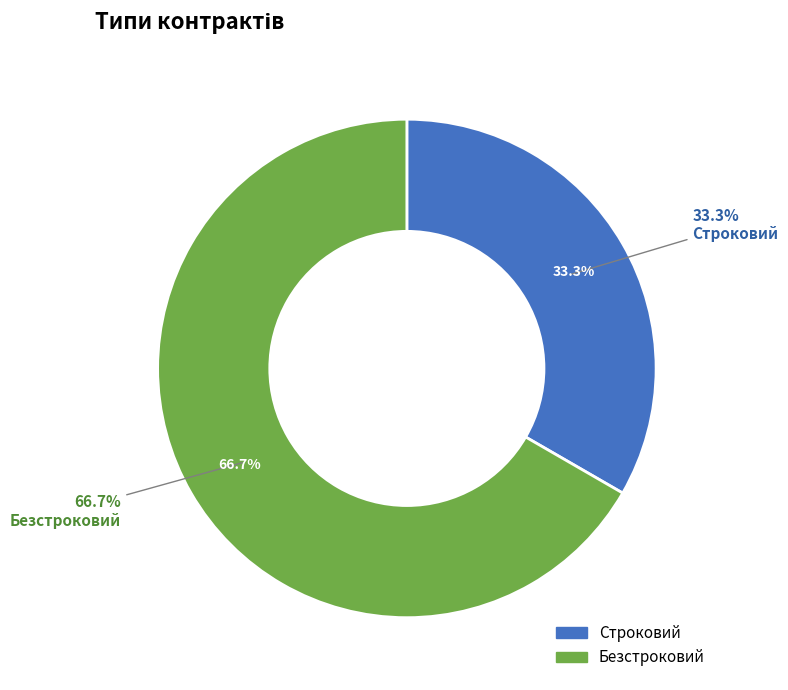

What is the largest slice in the pie chart?

Безстроковий